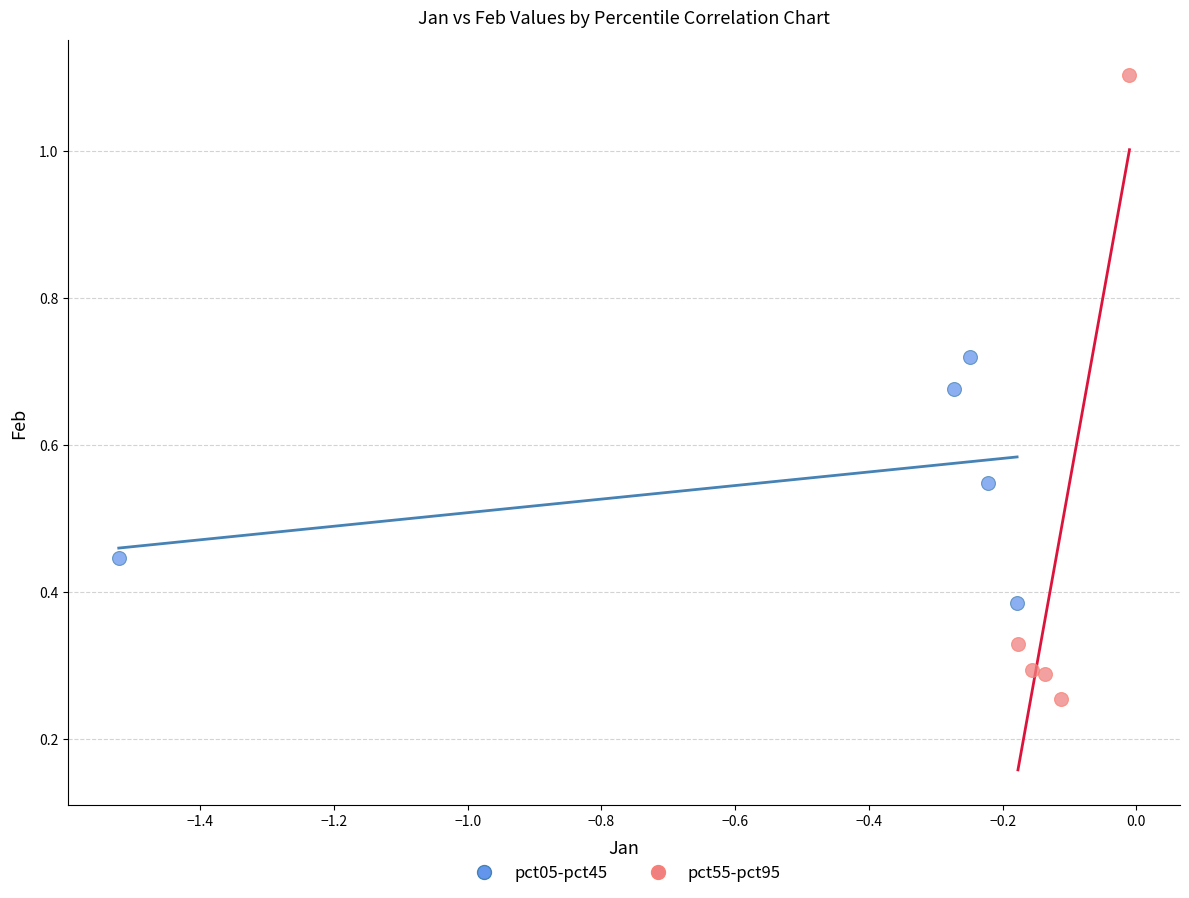

Which series contains the highest Y value?

pct55-pct95